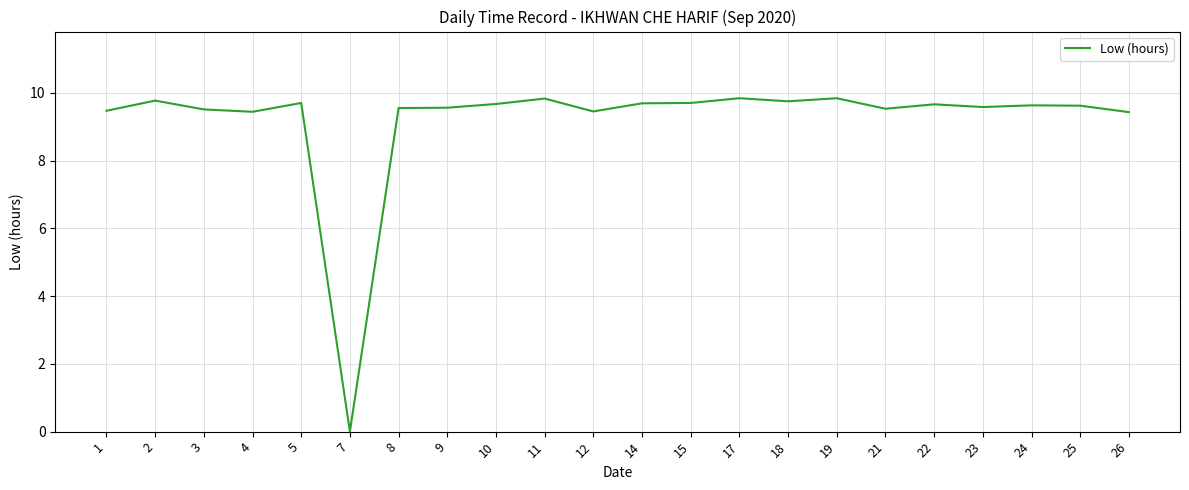

Is it true that the value at 3 is 9.5?

True